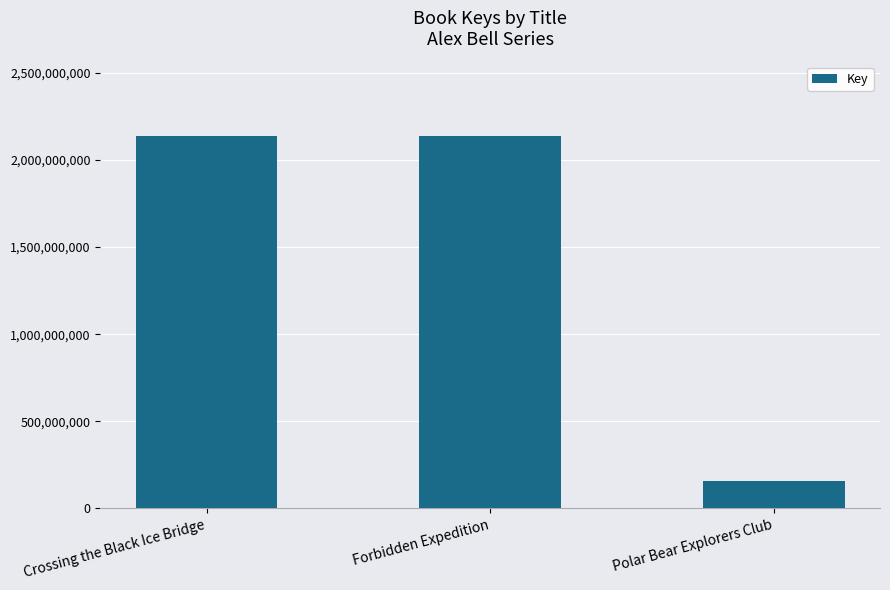

The chart shows a value of 717161459 at Crossing the Black Ice Bridge. True or false?

False